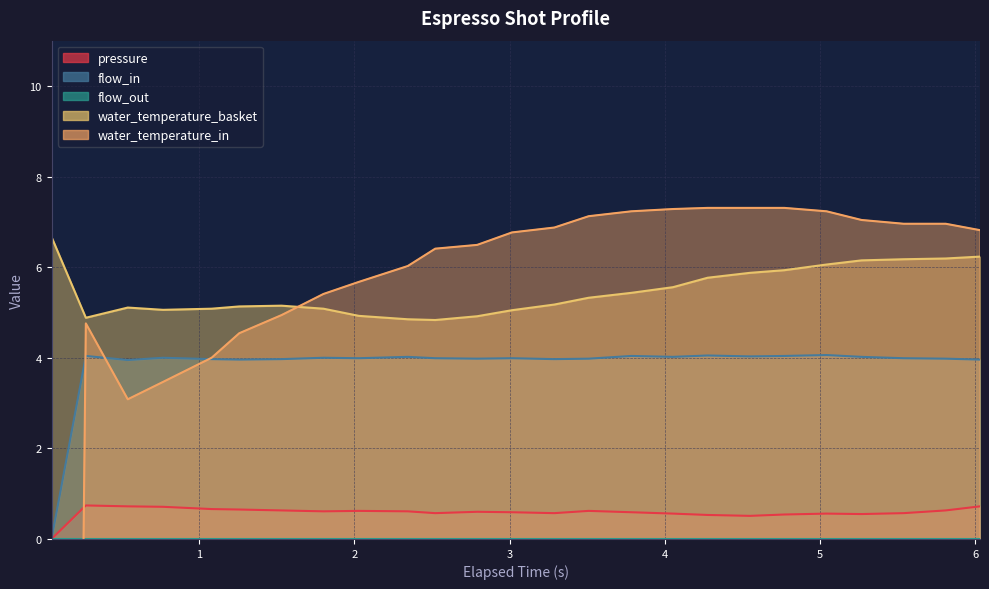

How many data points in water_temperature_in are above 6?

16